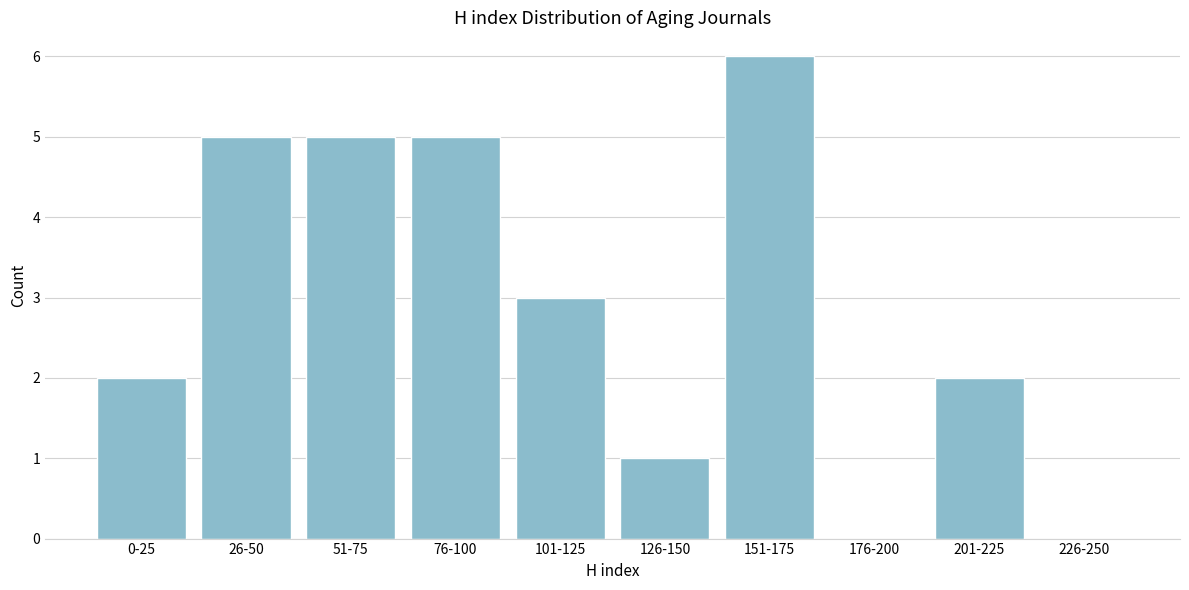

Reading left to right, what are all the values shown in this chart?

0-25=2	26-50=5	51-75=5	76-100=5	101-125=3	126-150=1	151-175=6	176-200=0	201-225=2	226-250=0